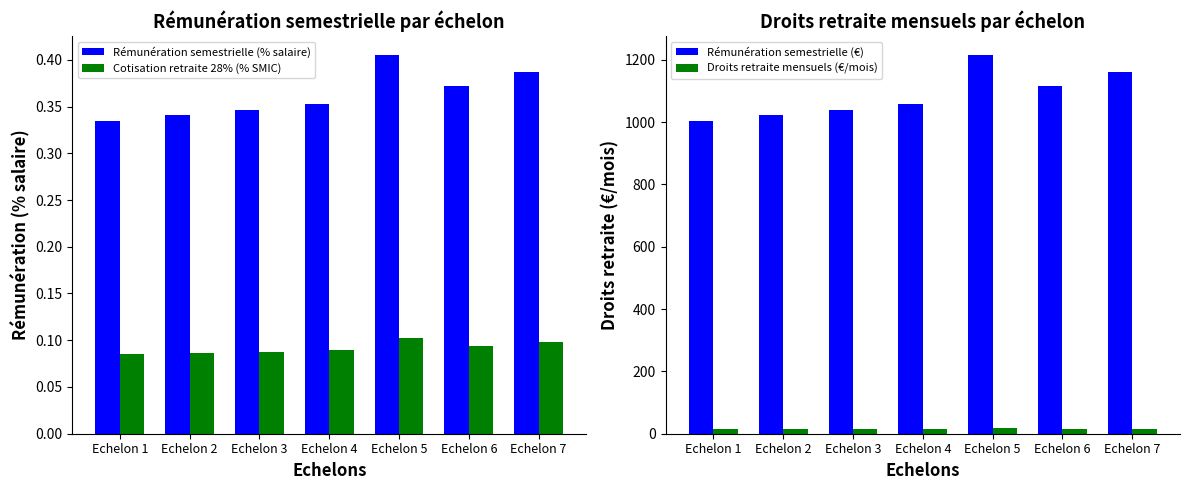

How many groups of bars are there?

7